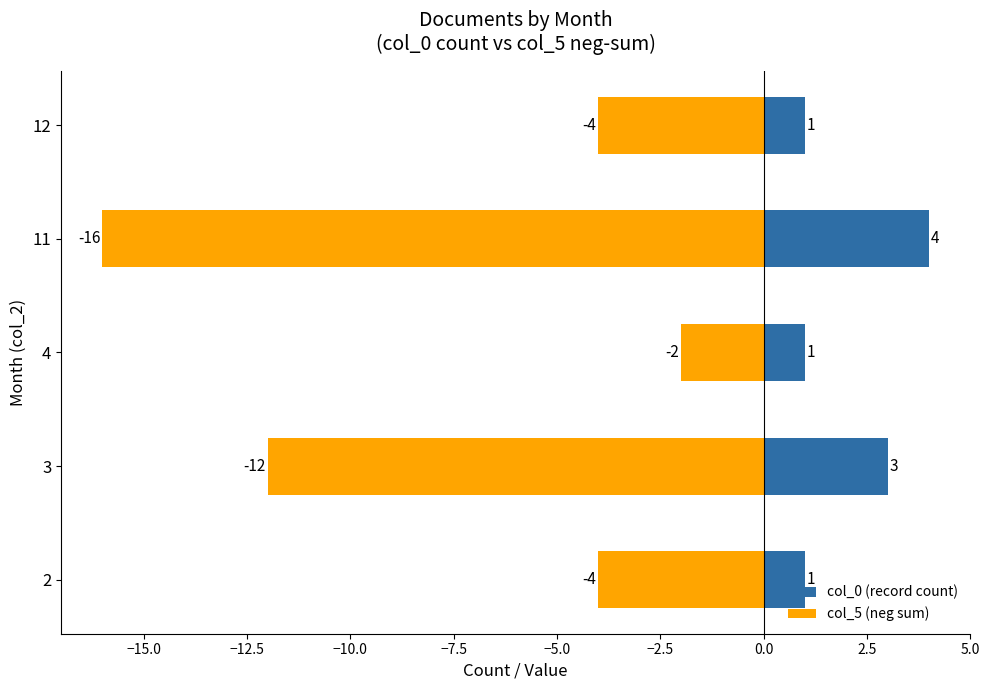

The value of col_5 (neg sum) at 11 is -16. True or false?

True